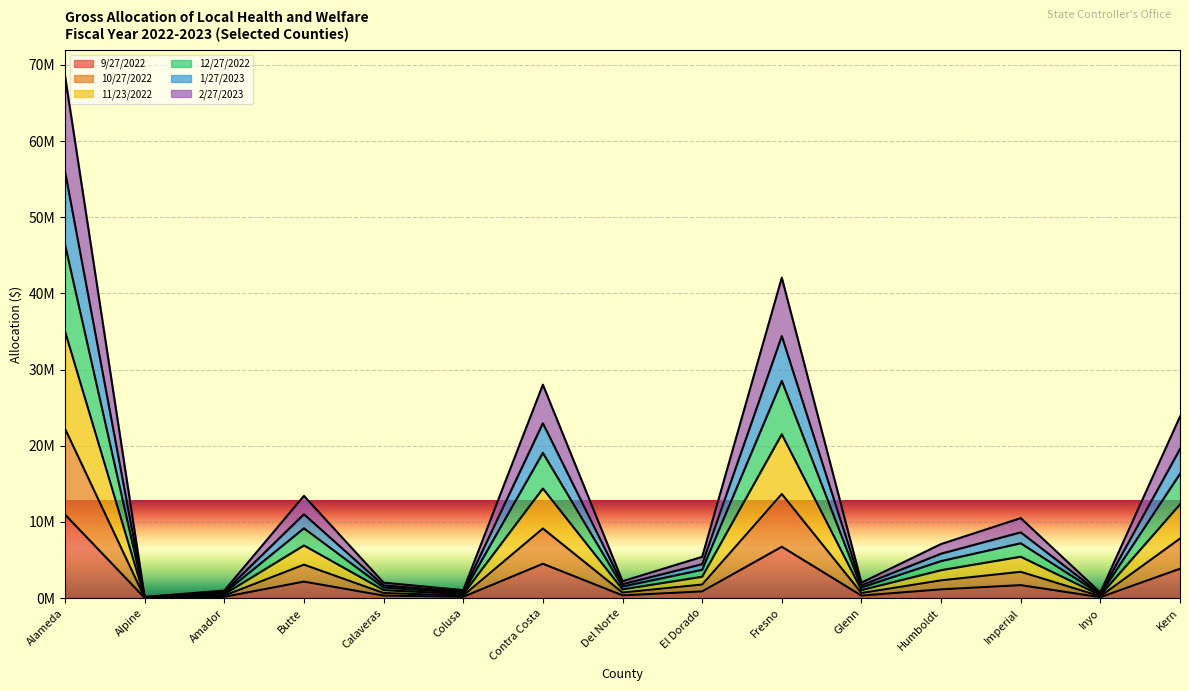

At which category does 1/27/2023 reach its first local valley?

Alpine